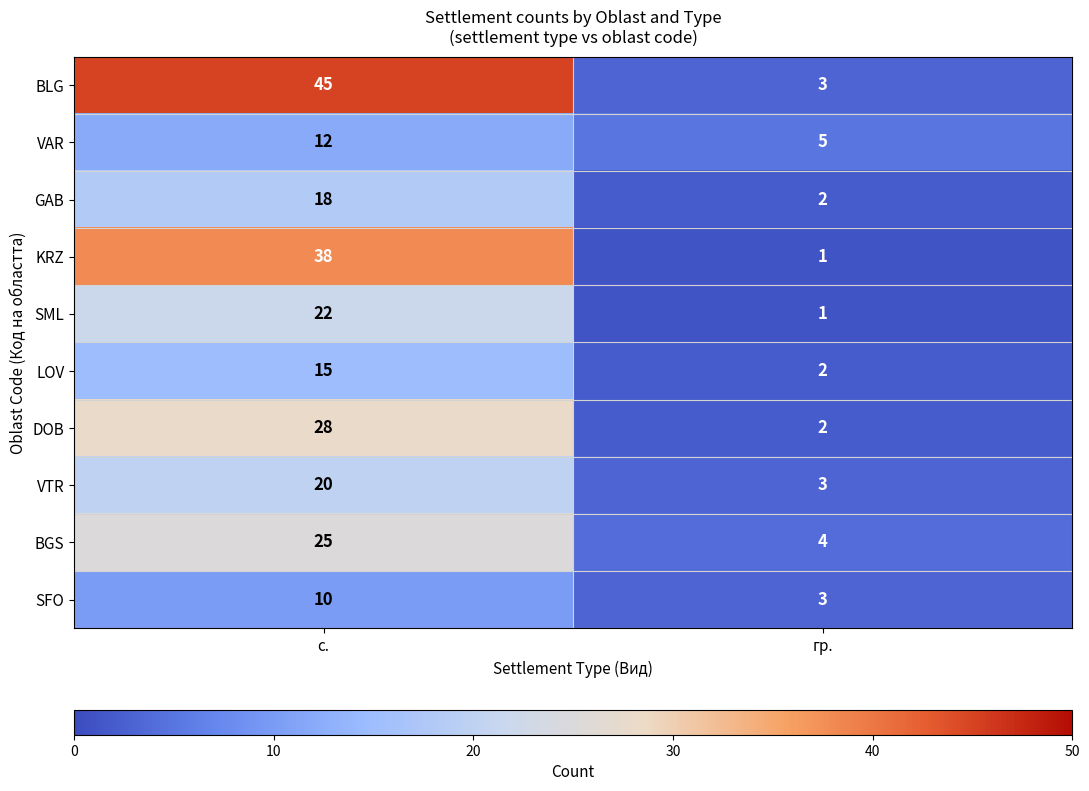

At which category is the sum across all series the highest?

с.